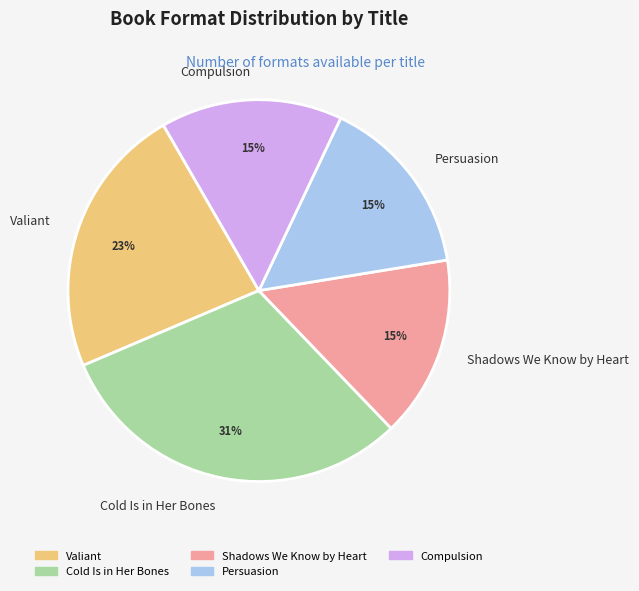

Does any single category account for the majority?

No